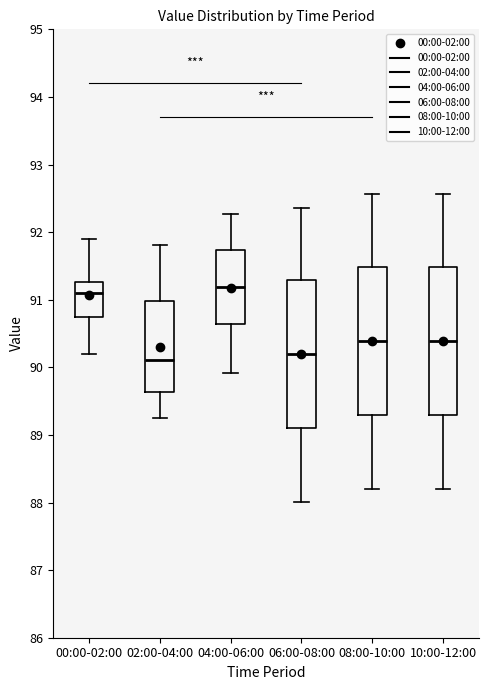

Reading left to right, transcribe this box plot: for each box, give where its median line is, the range the box spans, and where its two whiskers end, as read against the y-axis. The values are not printed on the chart, so give them approximately, as read against the axis.

00:00-02:00: median 91.1, box 90.7 to 91.3, whiskers 90.2 to 91.9
02:00-04:00: median 90.1, box 89.6 to 91.0, whiskers 89.3 to 91.8
04:00-06:00: median 91.2, box 90.6 to 91.7, whiskers 89.9 to 92.3
06:00-08:00: median 90.2, box 89.1 to 91.3, whiskers 88.0 to 92.4
08:00-10:00: median 90.4, box 89.3 to 91.5, whiskers 88.2 to 92.6
10:00-12:00: median 90.4, box 89.3 to 91.5, whiskers 88.2 to 92.6